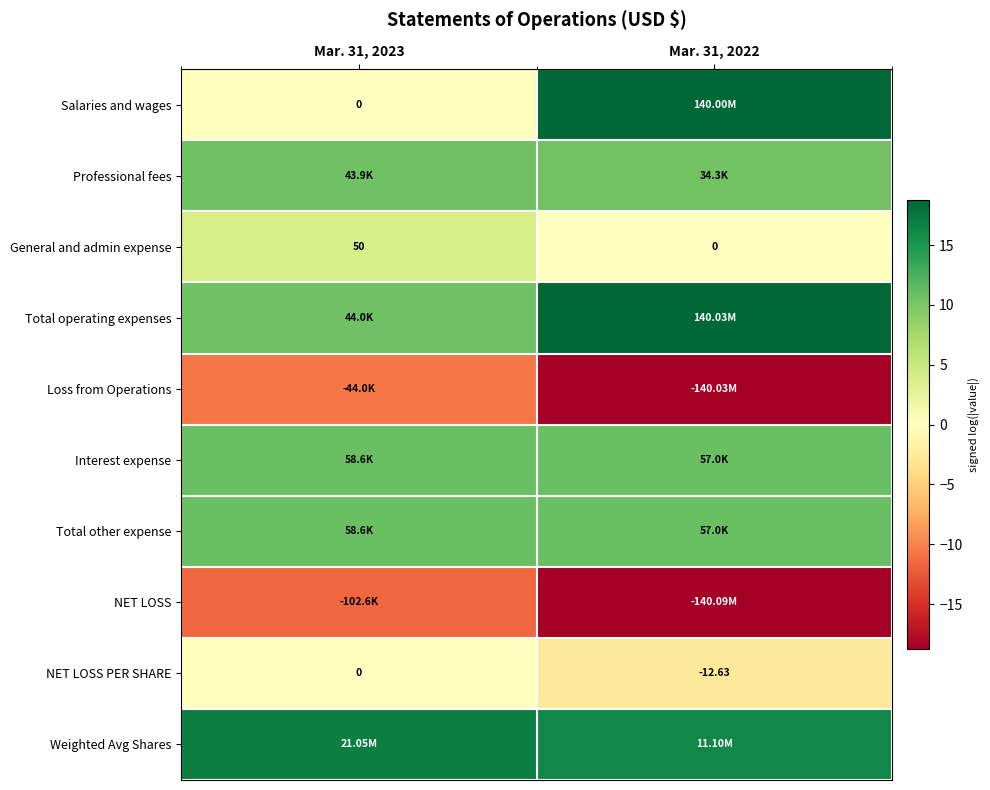

How many distinct data groups are displayed?

10